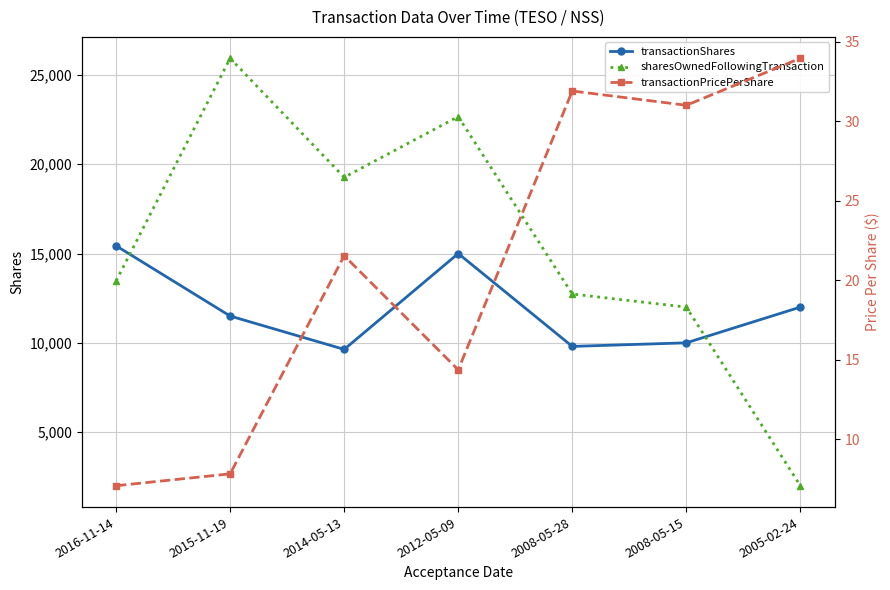

What is the spread (max minus min) of values at 2005-02-24?

11966.0